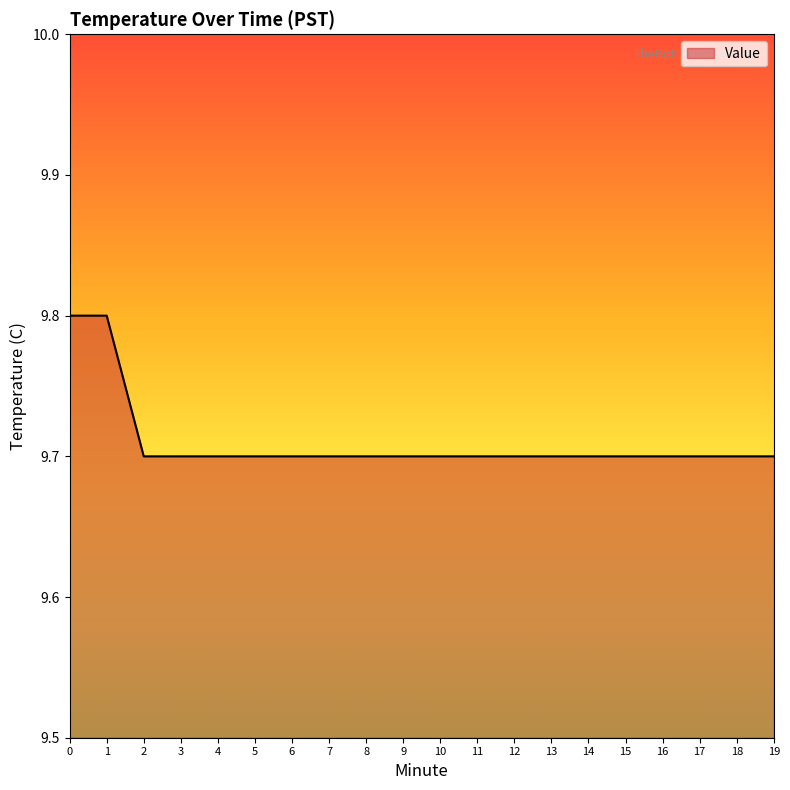

What is the minimum value shown in the chart?

9.7